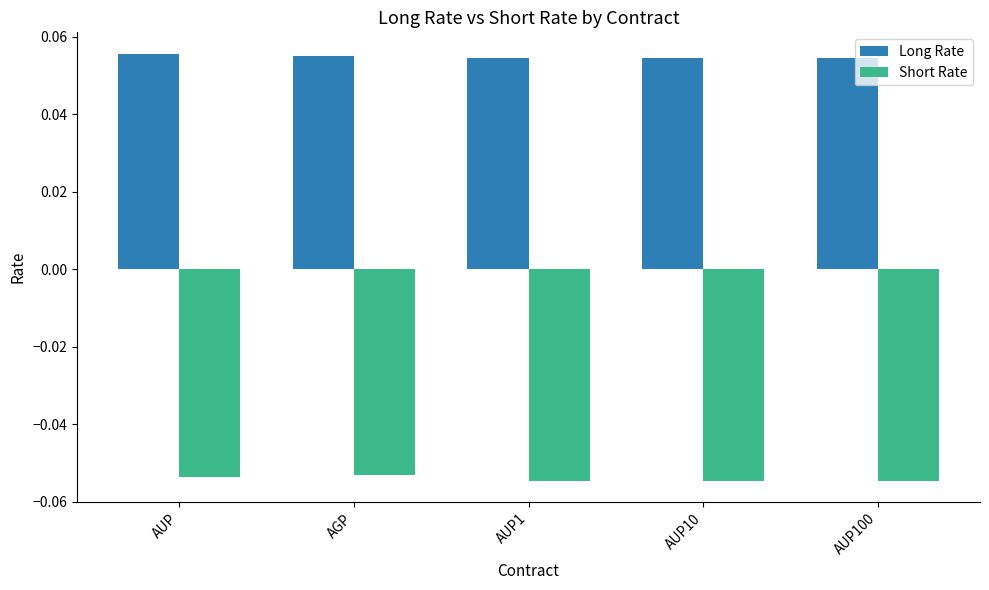

Rank the series by their maximum value, from highest to lowest.

Long Rate, Short Rate